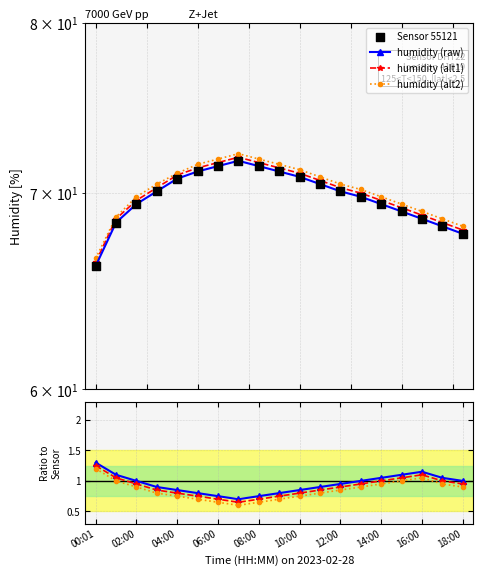

At how many categories does at least one series exceed 66?

19